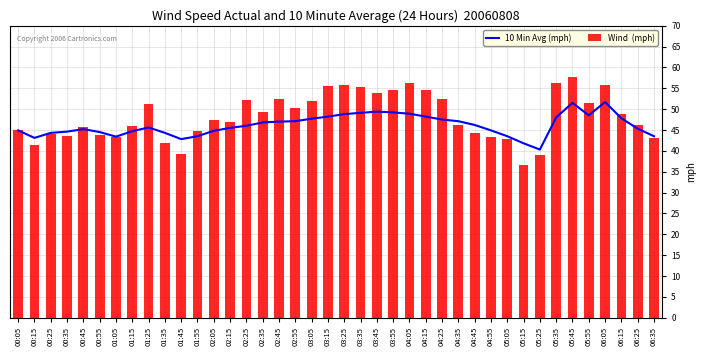

What is the maximum value shown in the chart?

57.6